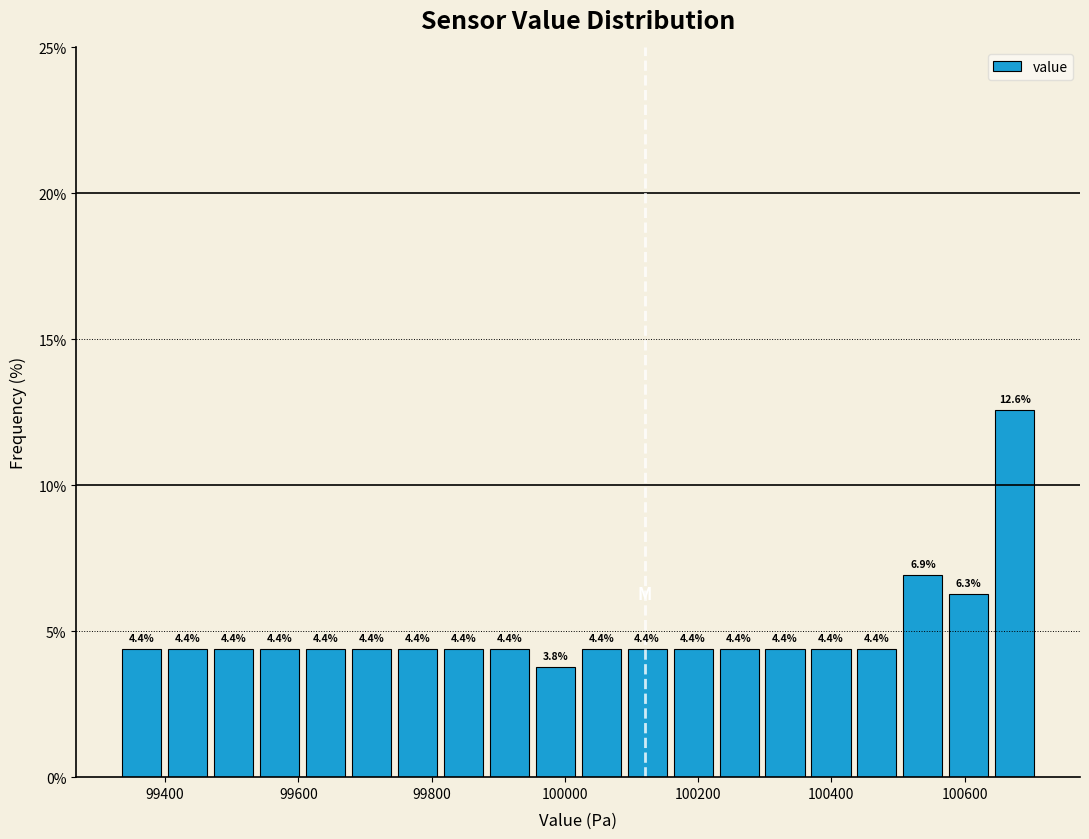

Around what value on the x-axis is the tallest bar? Give the approximate position of its centre, as read against the axis.

100680